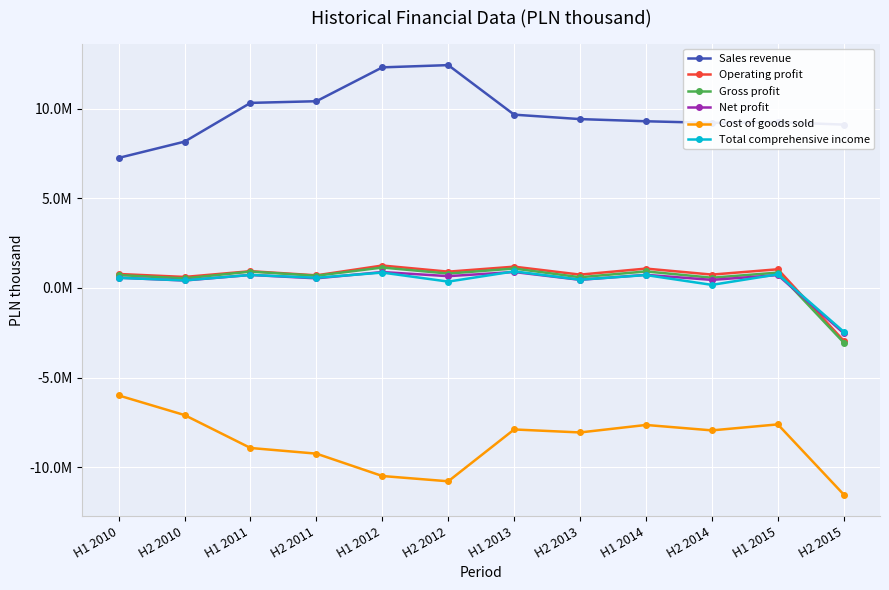

Rank the series by their maximum value, from lowest to highest.

Cost of goods sold, Net profit, Total comprehensive income, Gross profit, Operating profit, Sales revenue